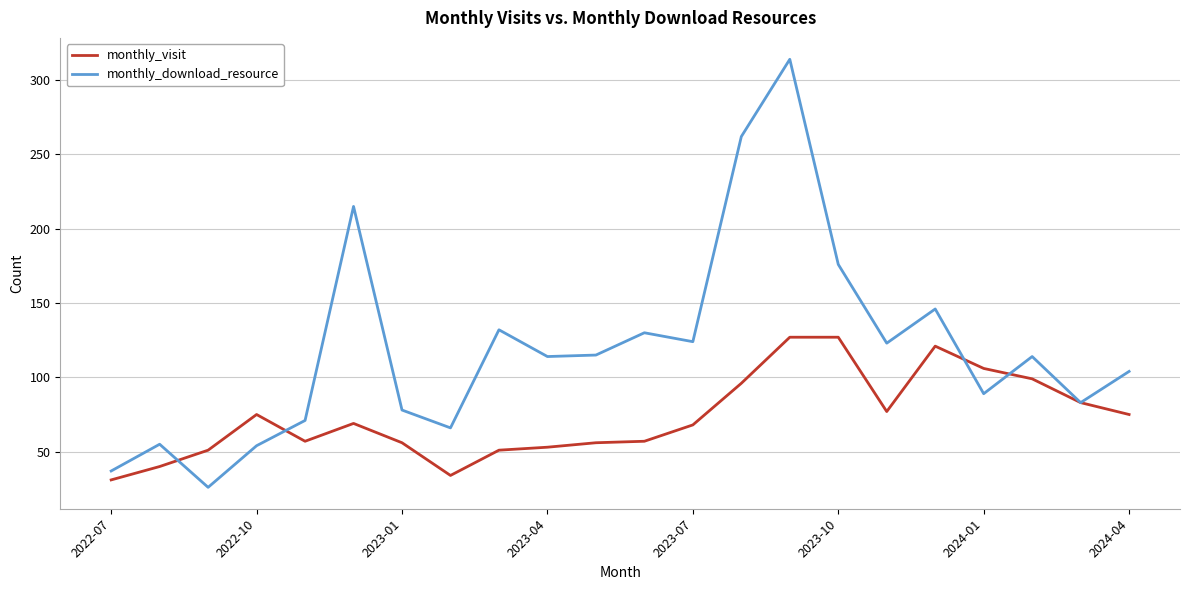

Rank the series by their maximum value, from highest to lowest.

monthly_download_resource, monthly_visit